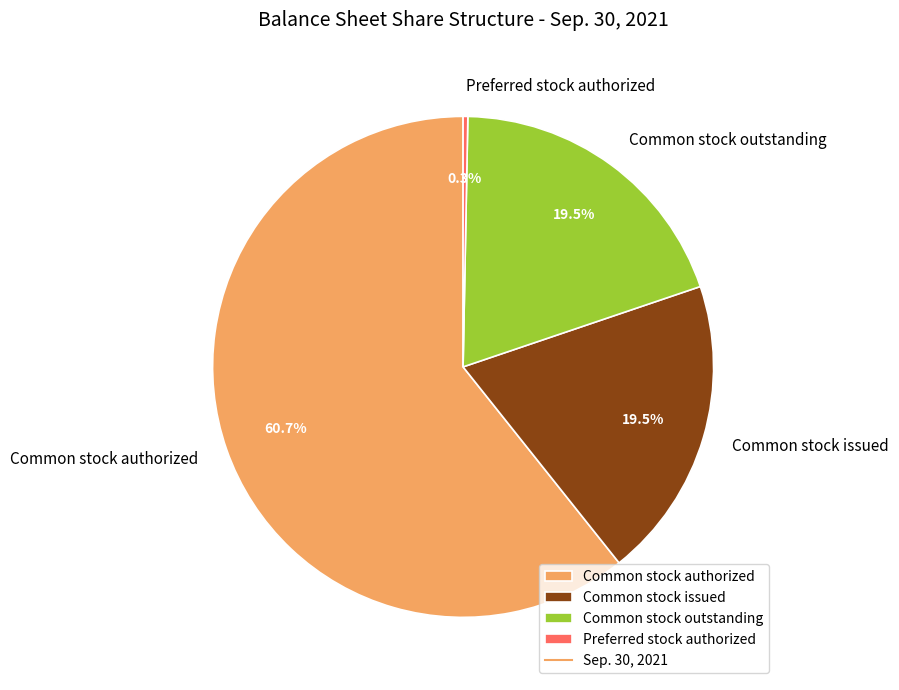

What is the smallest slice in the pie chart?

Preferred stock authorized